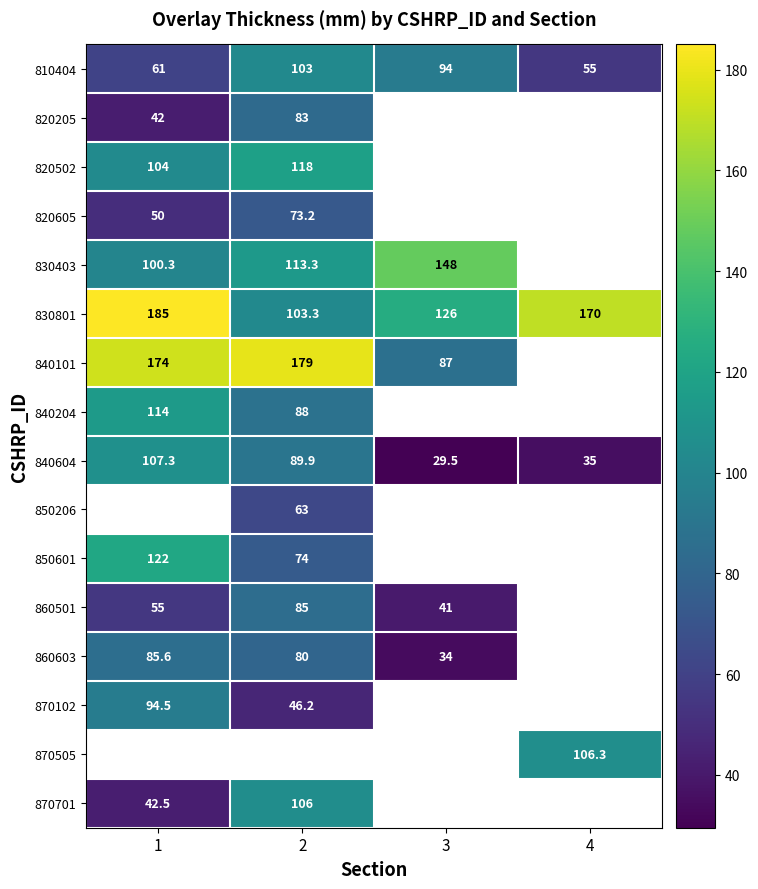

What is the difference between the highest and lowest values at 1?

143.0